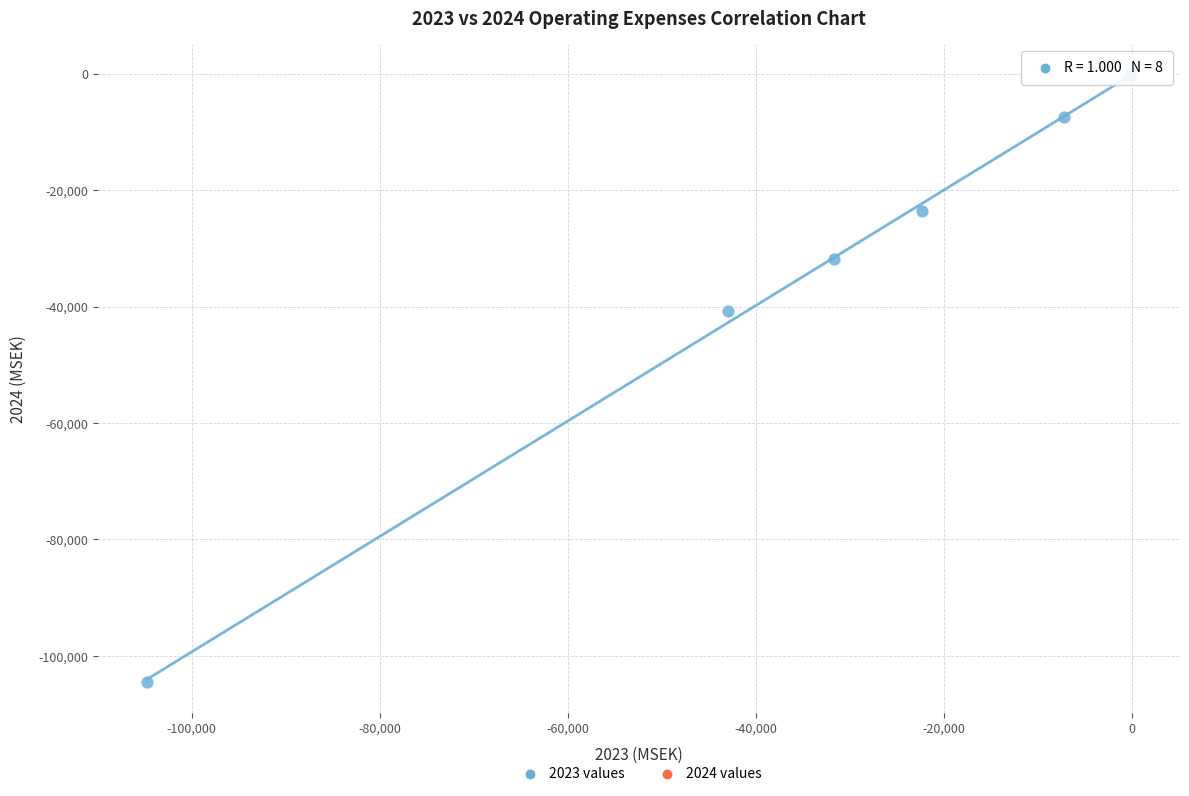

What Y value in the scatter plot is closest to -52336?

-40685